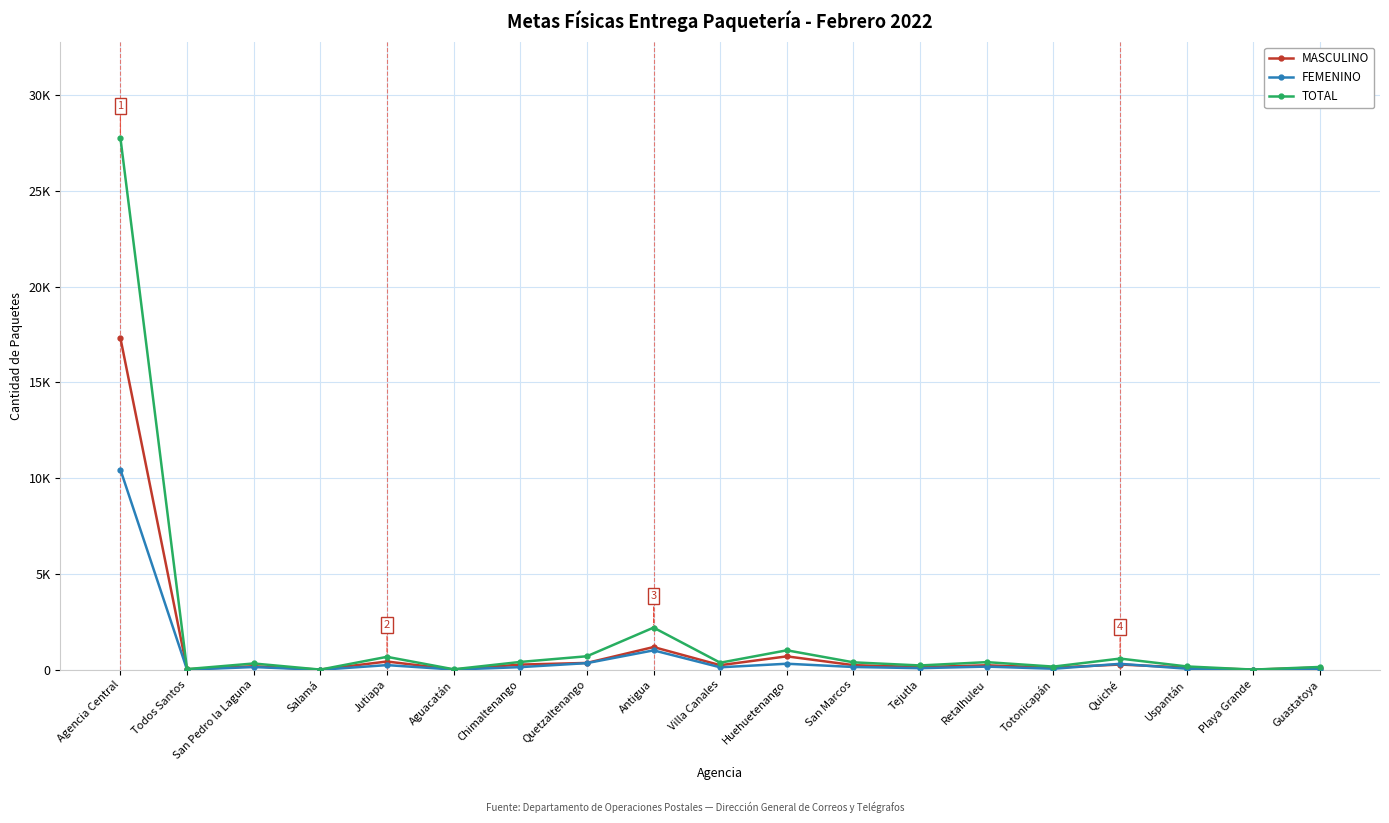

What is the total value across all series at Todos Santos?

72